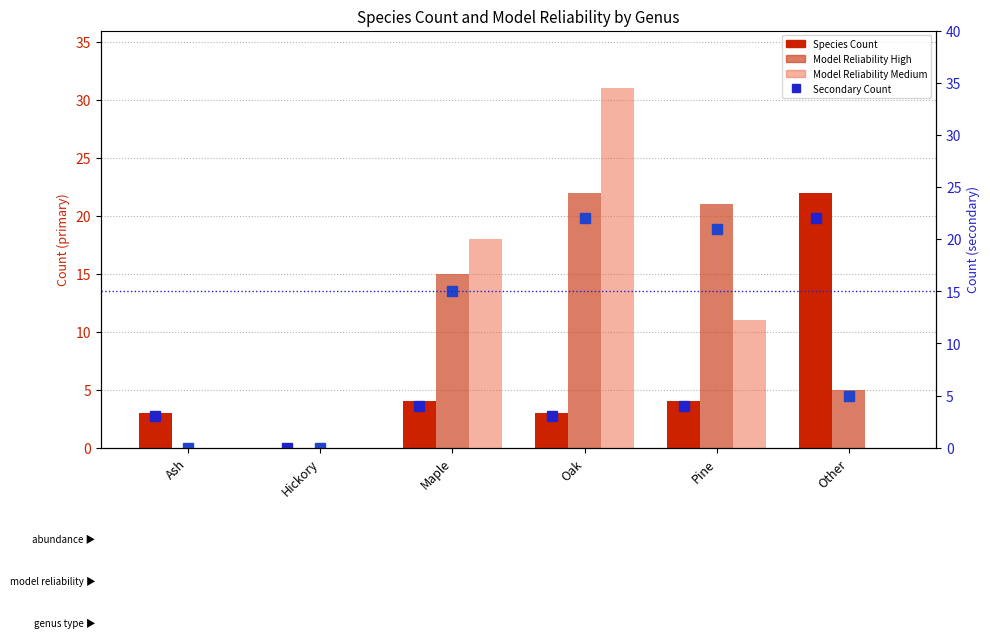

What is the maximum value for Model Reliability Medium?

31